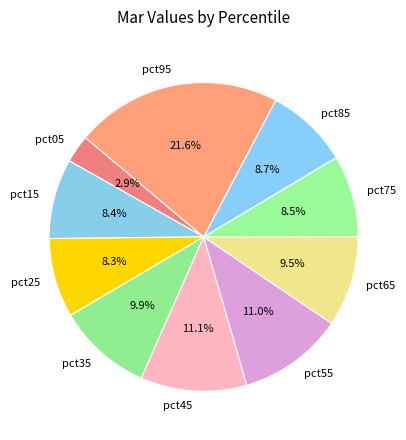

Which slice is the largest?

pct95